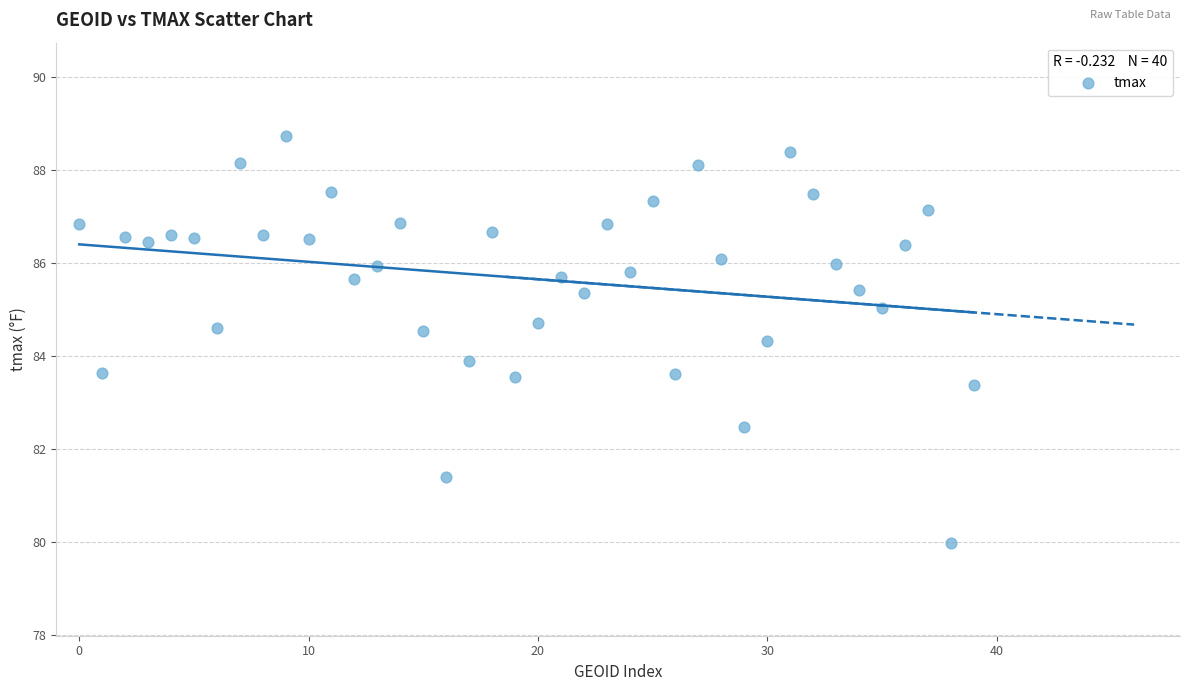

What is the range of Y values (max minus min)?

8.7